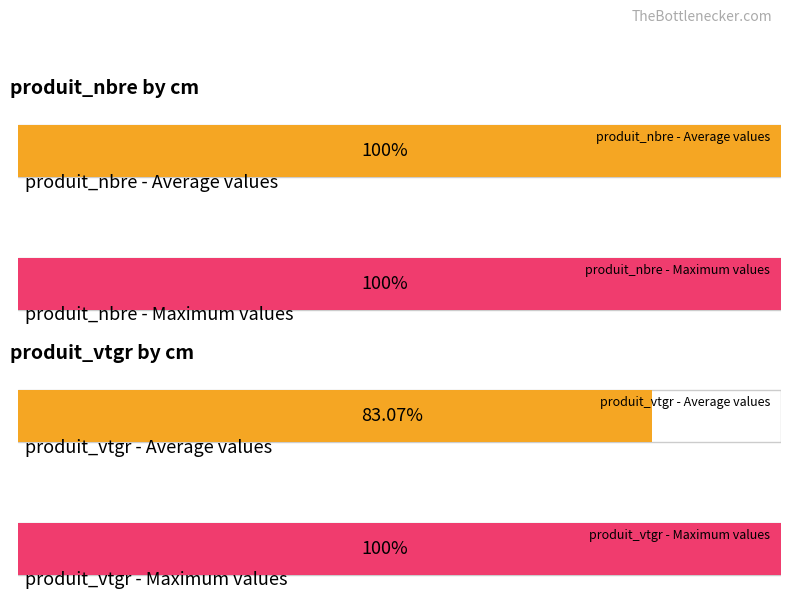

What is the smallest value displayed?

0.8